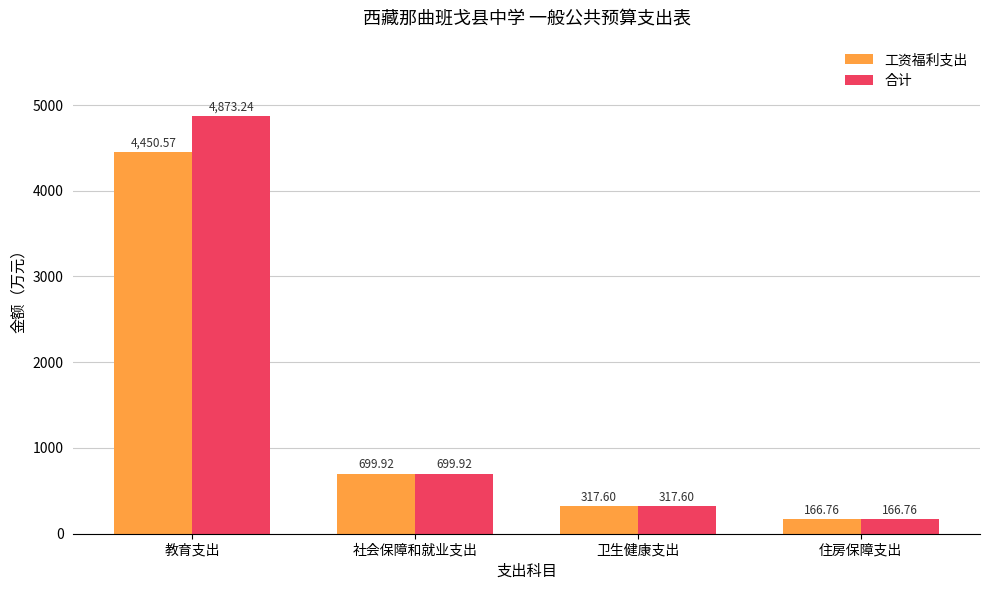

Rank the series by their average value, from highest to lowest.

合计, 工资福利支出